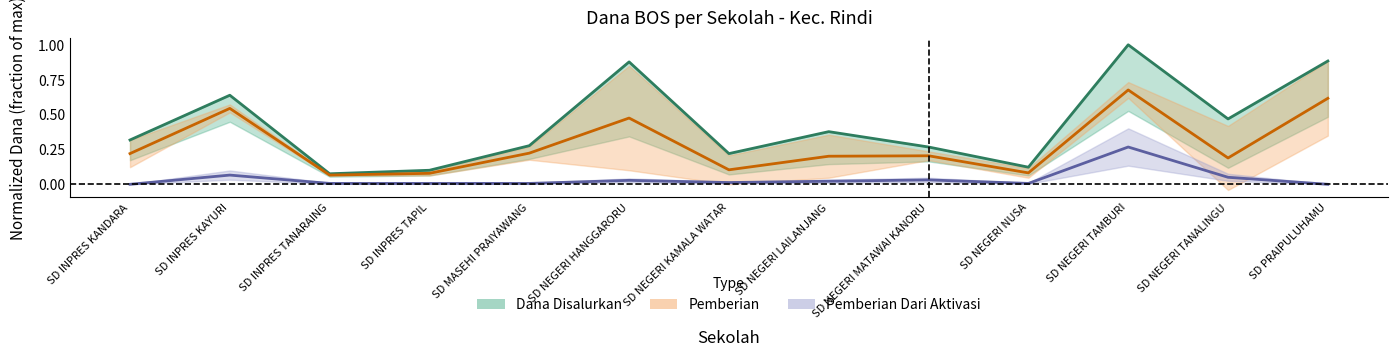

Rank the categories by Dana Disalurkan value from lowest to highest.

SD INPRES TANARAING, SD INPRES TAPIL, SD NEGERI NUSA, SD NEGERI KAMALA WATAR, SD NEGERI MATAWAI KANORU, SD MASEHI PRAIYAWANG, SD INPRES KANDARA, SD NEGERI LAILANJANG, SD NEGERI TANALINGU, SD INPRES KAYURI, SD NEGERI HANGGARORU, SD PRAIPULUHAMU, SD NEGERI TAMBURI